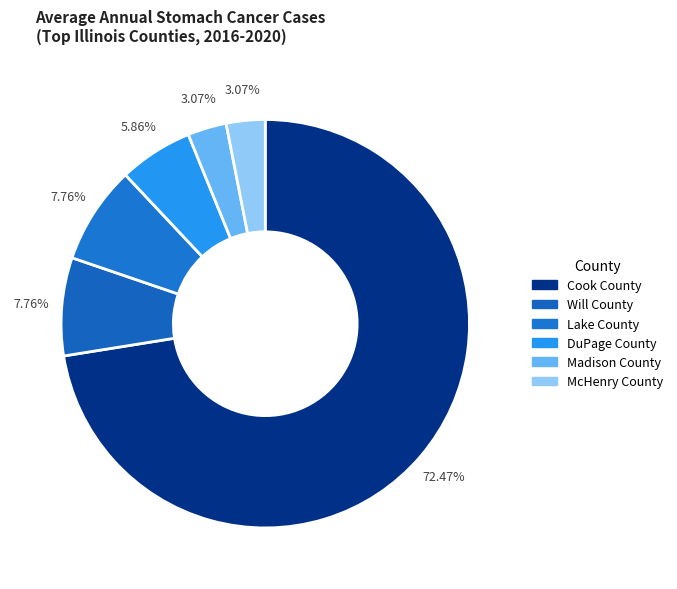

Is there a majority slice in this chart?

Yes